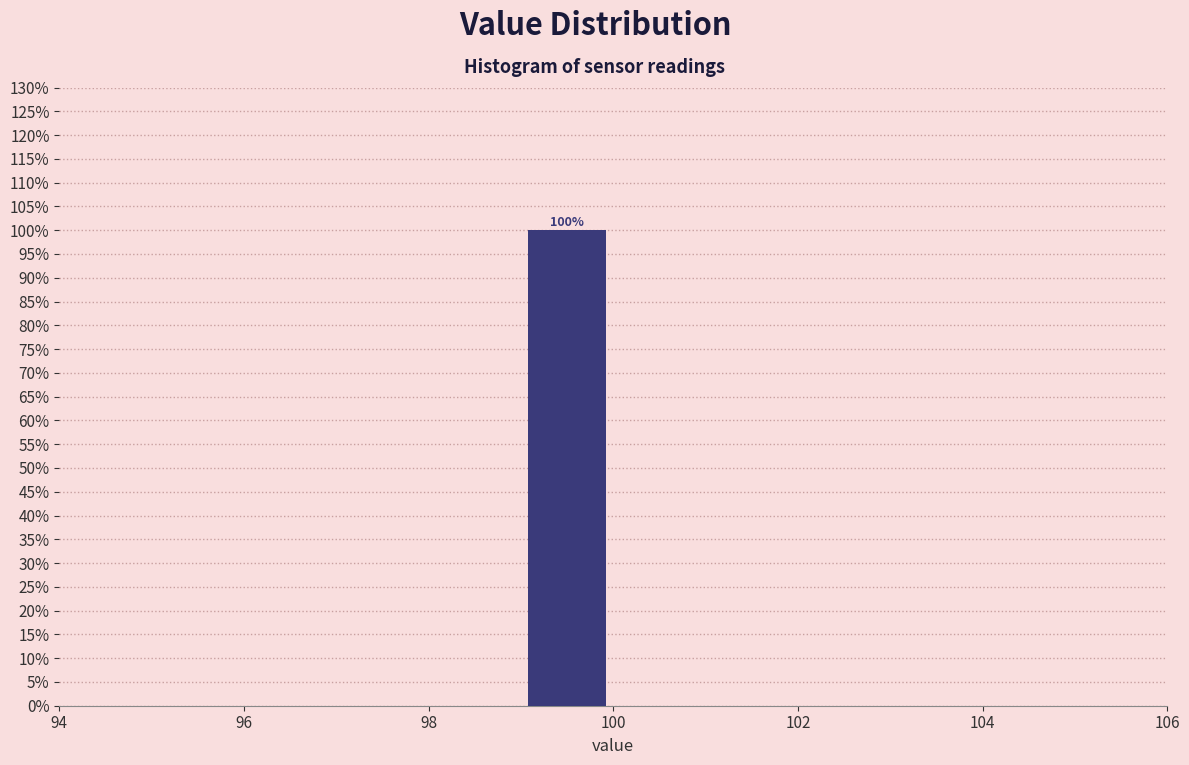

Over which range of the x-axis is the bar tallest?

99 to 100